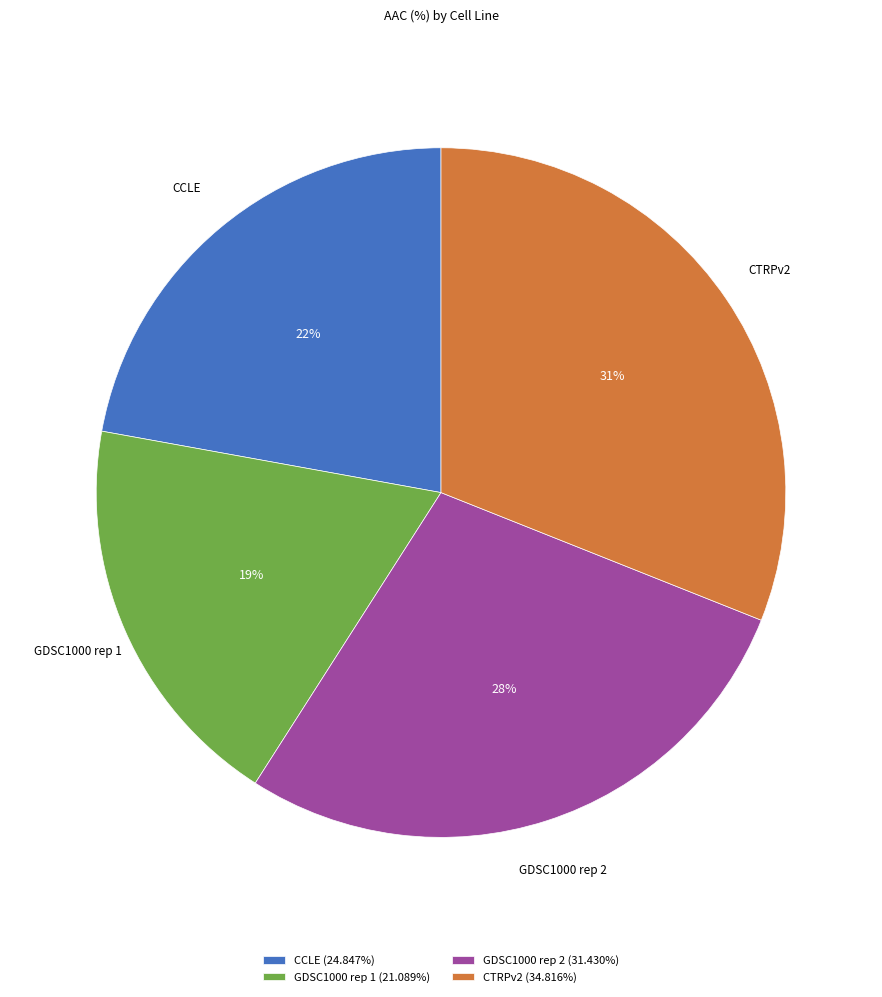

To the nearest percent, what is the average slice percentage?

25%